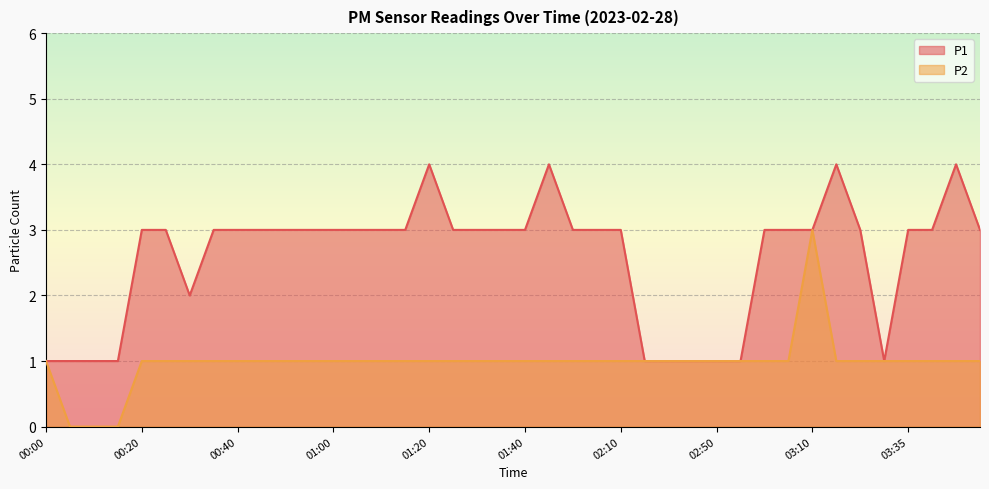

How many values in the P2 series exceed 1?

1